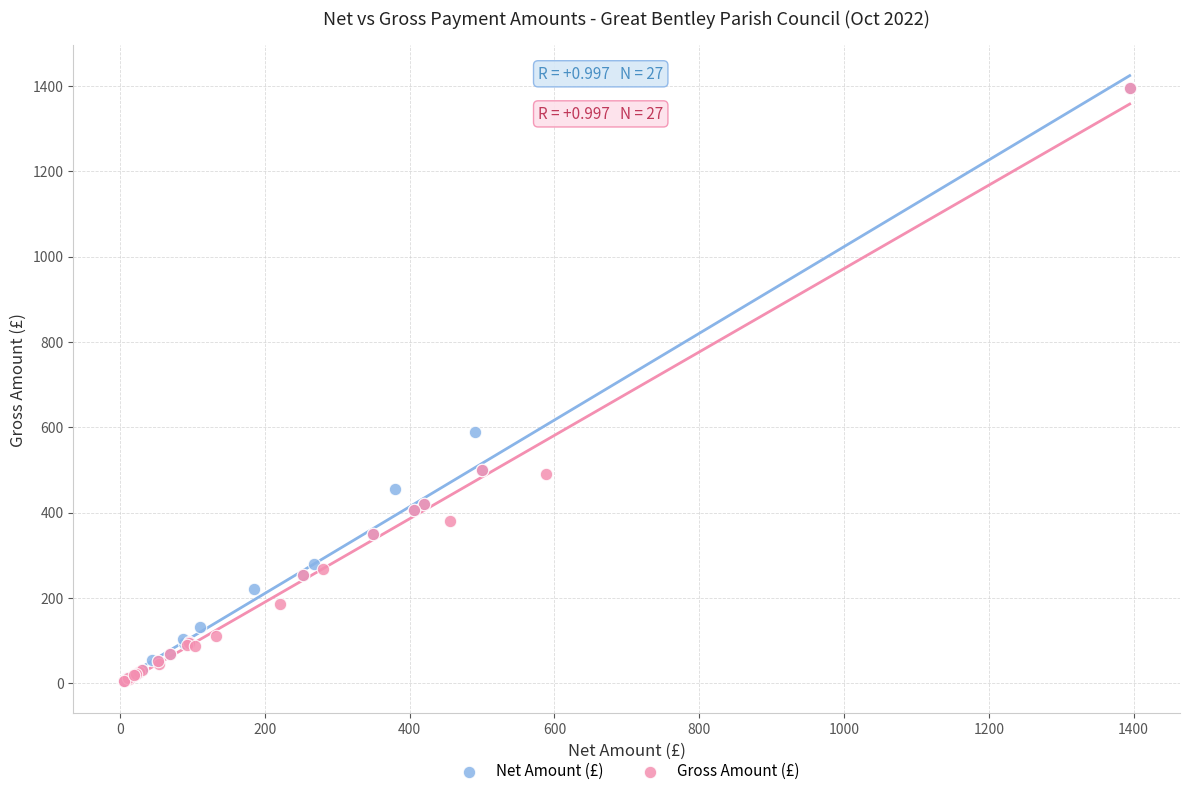

What are all the series names shown in the legend?

Net Amount (£), Gross Amount (£)